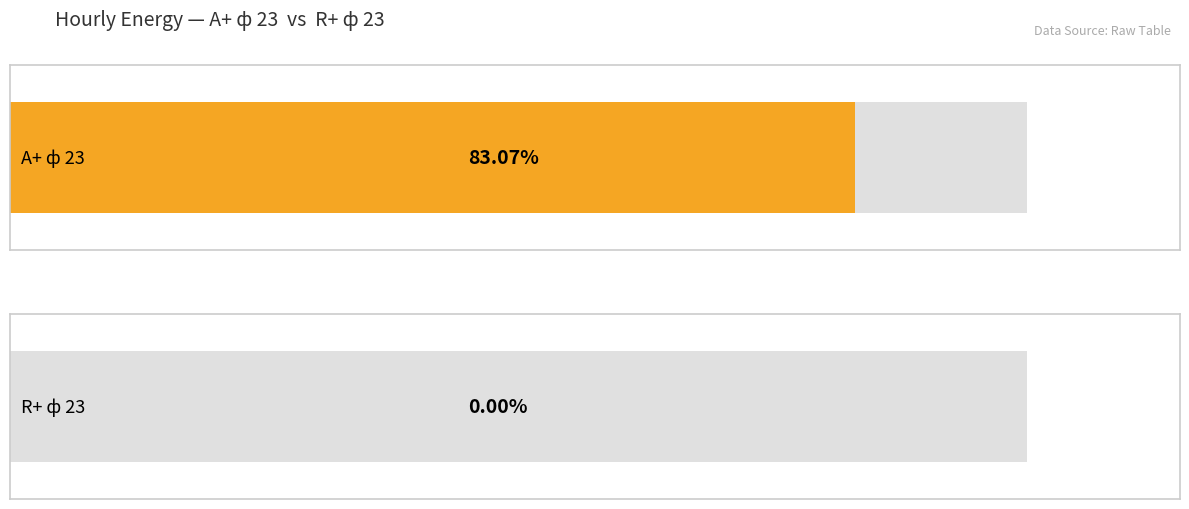

Are the bars horizontal?

Yes